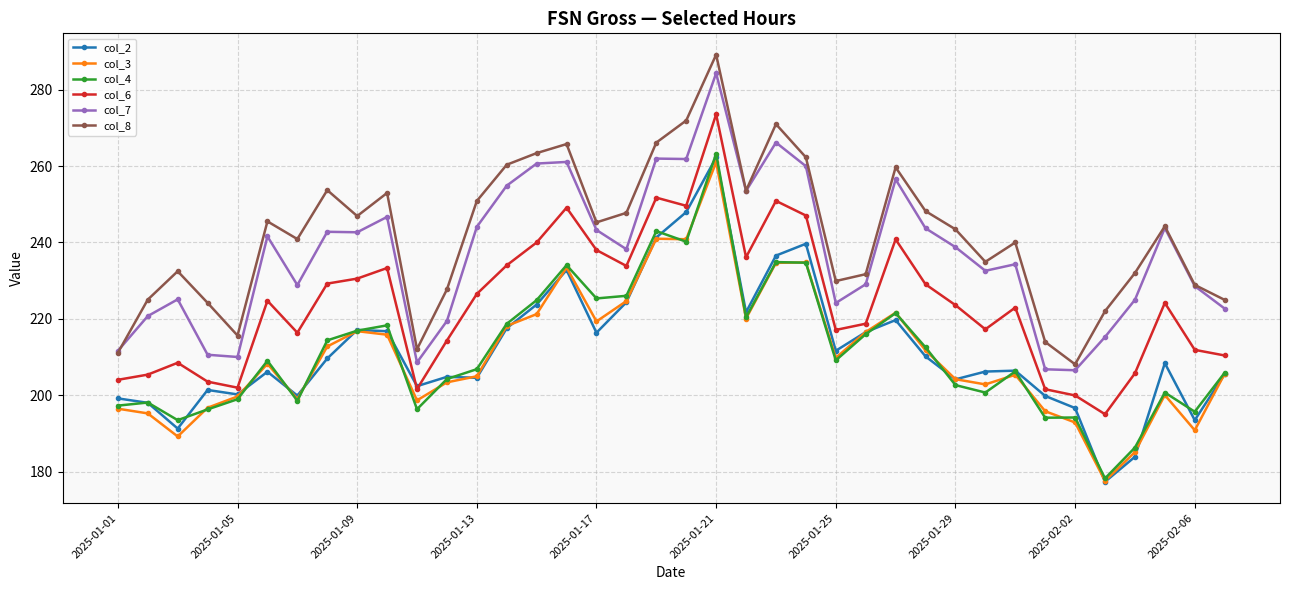

True or false: col_7 has more than 2 points higher than both neighbors.

True